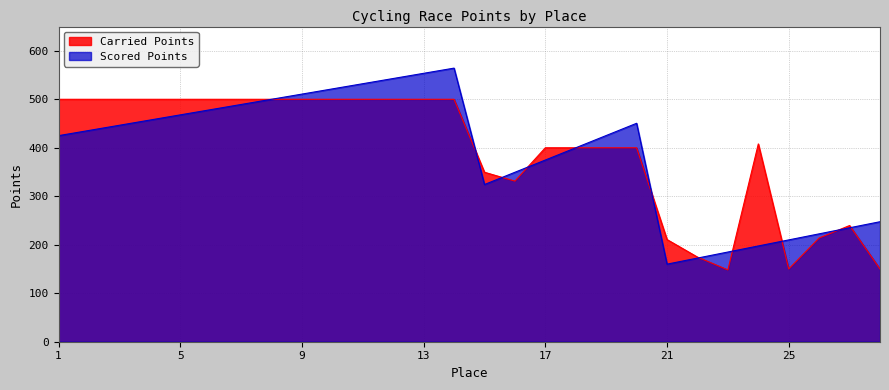

Does the chart display data point markers on the line(s)?

No